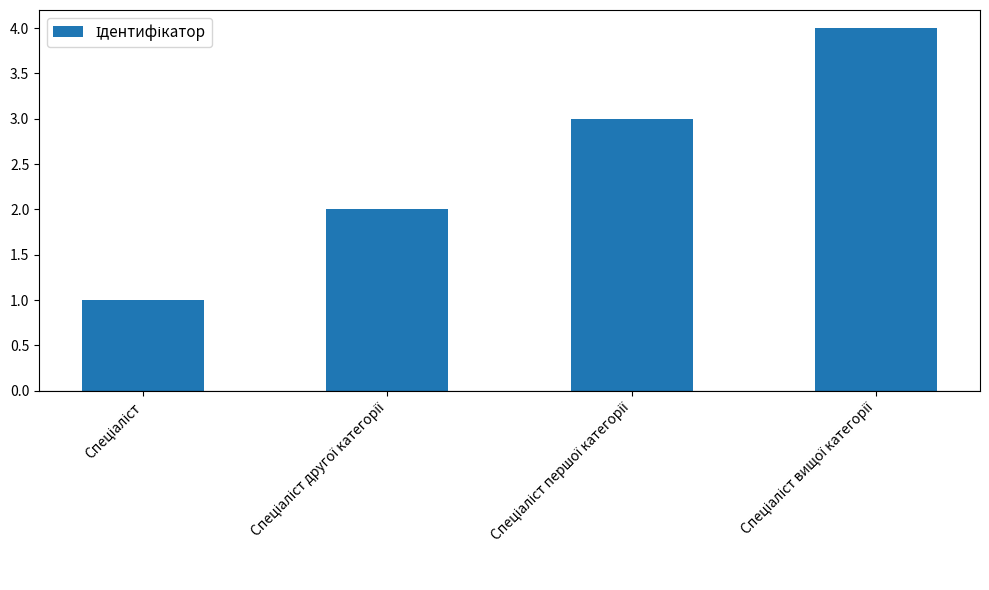

Does the chart contain stacked bars?

No